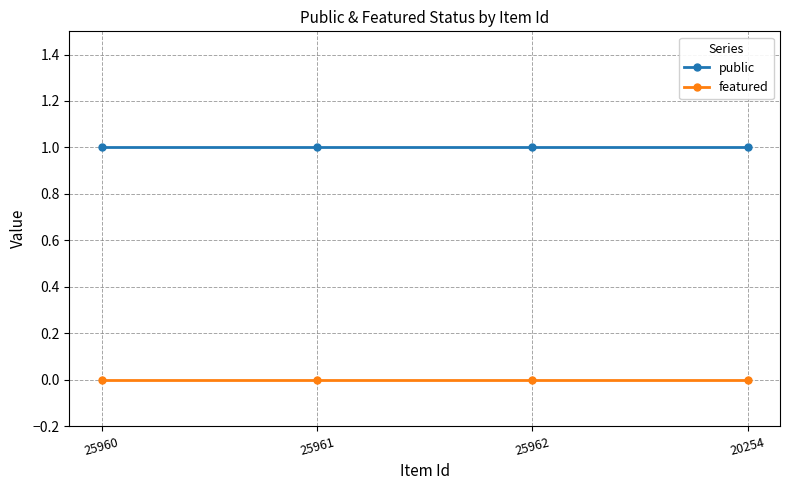

What is the difference between the highest and lowest values at 25961?

1